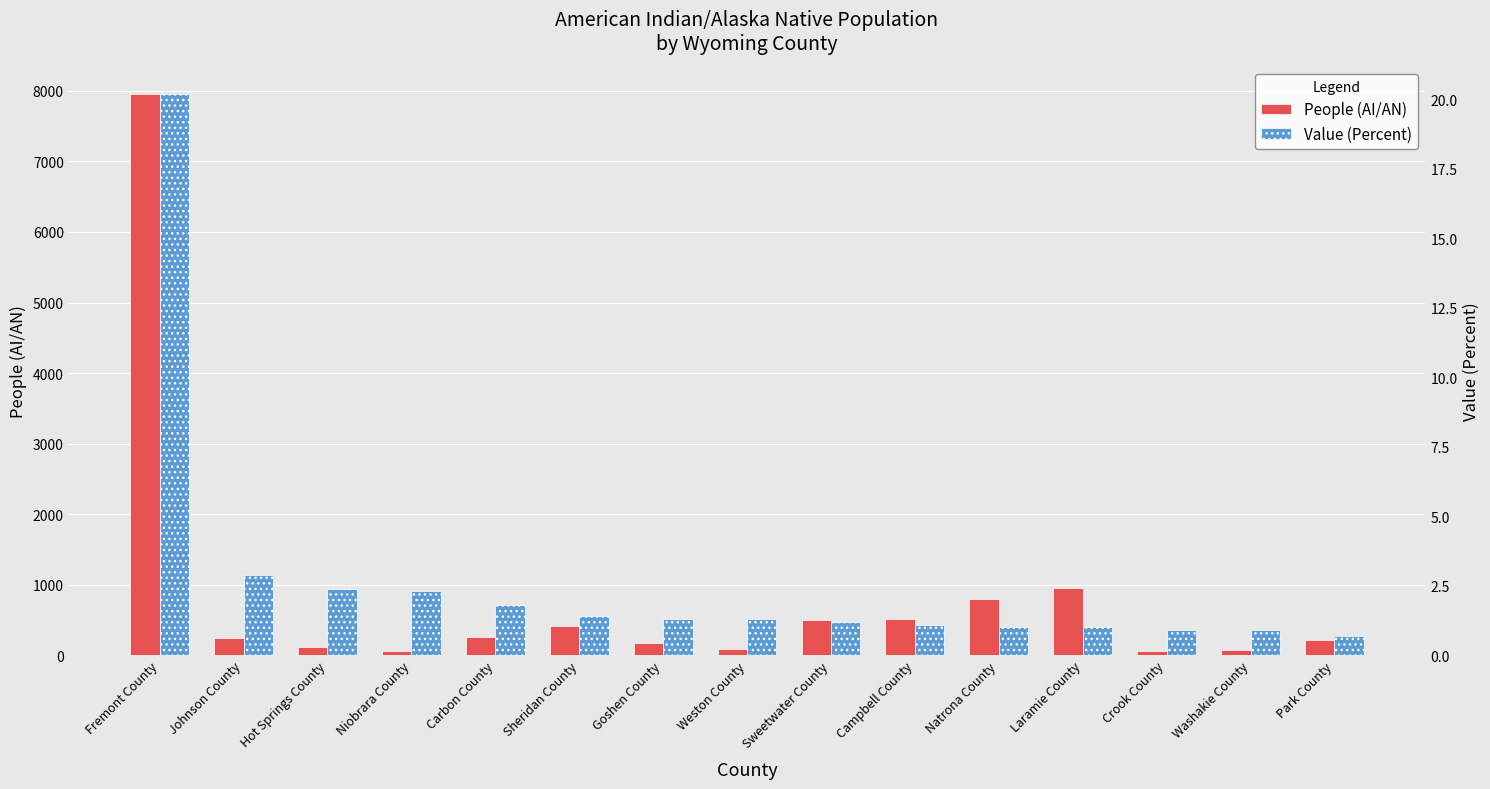

What is the spread (max minus min) of values at Natrona County?

790.0